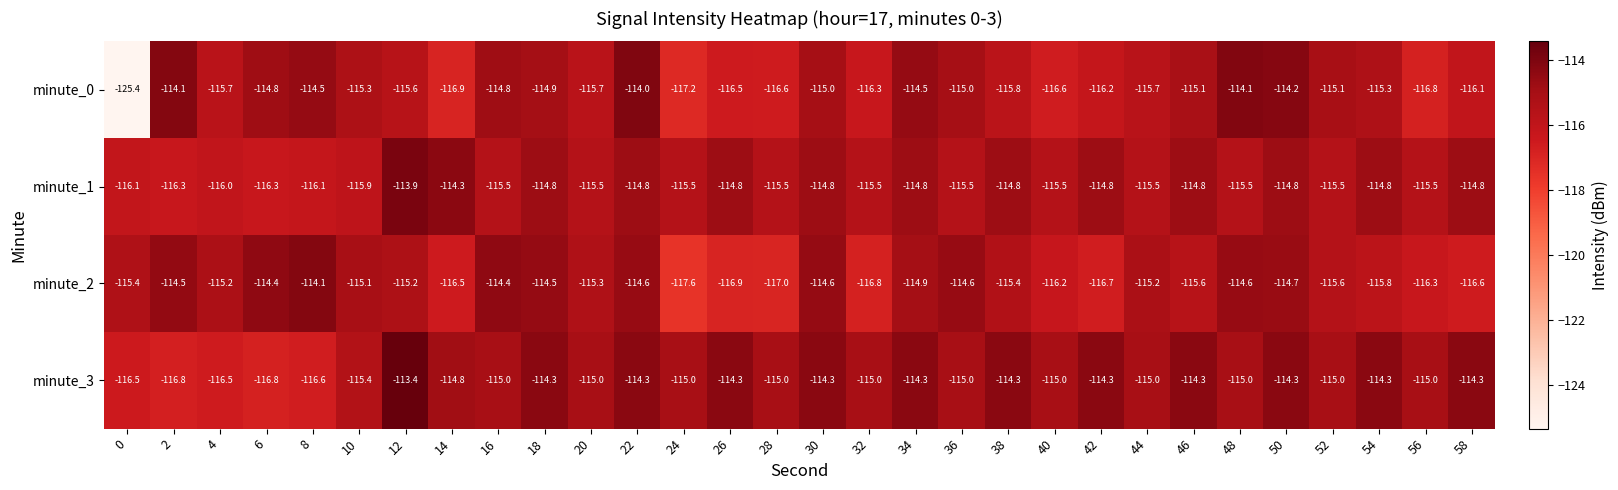

What is the approximate value of minute_0 at 14?

-116.9